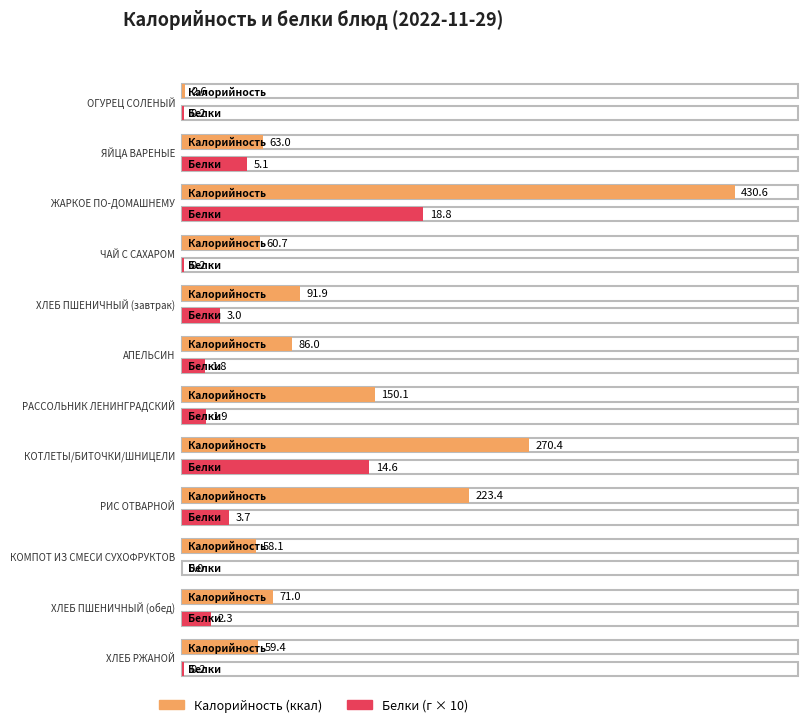

What is the total value across all series at ХЛЕБ РЖАНОЙ?

59.6